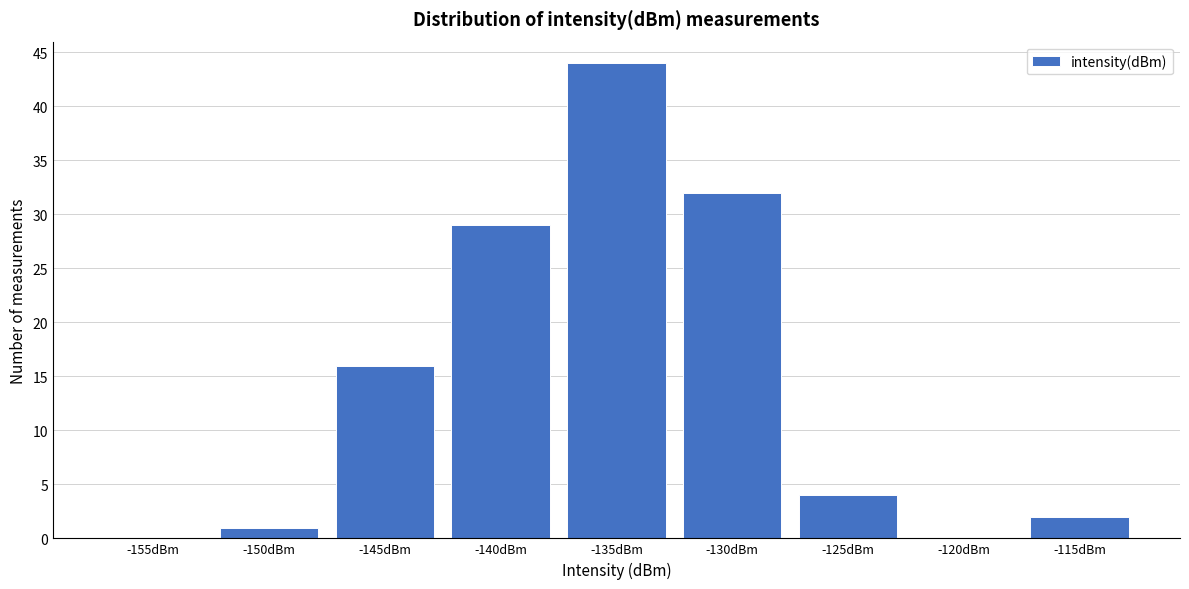

Reading left to right, transcribe all the data shown in this chart.

-155dBm=0	-150dBm=1	-145dBm=16	-140dBm=29	-135dBm=44	-130dBm=32	-125dBm=4	-120dBm=0	-115dBm=2